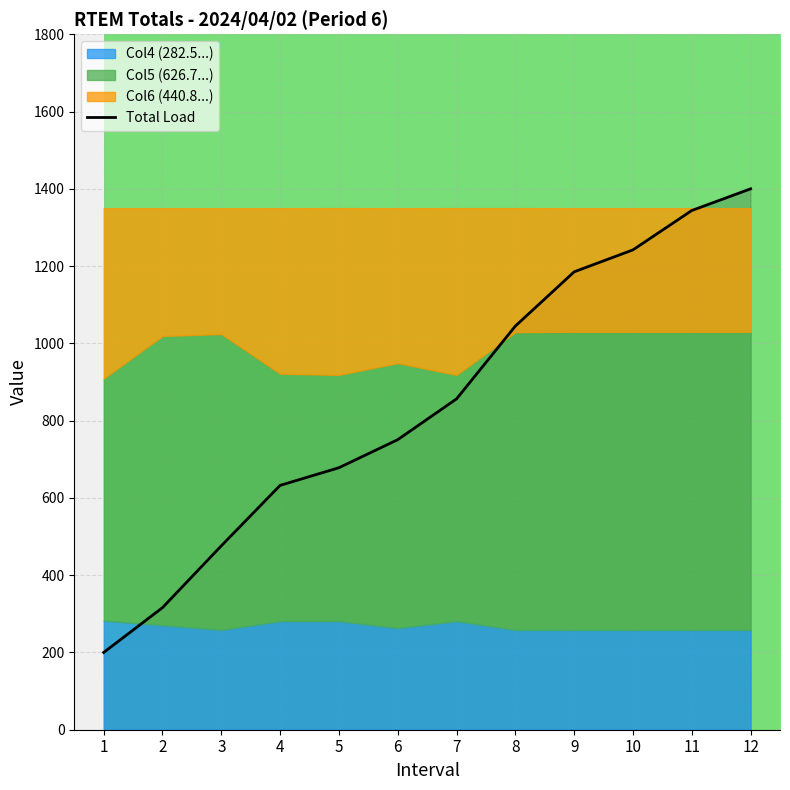

Which has a higher value, 7 or 6?

7